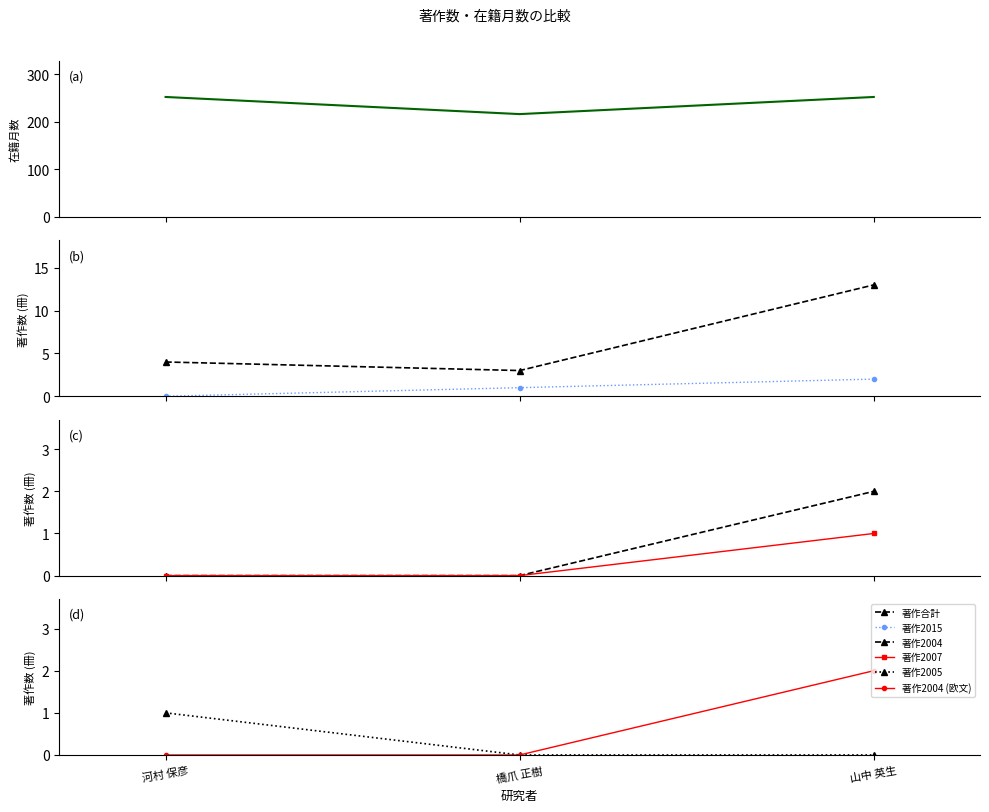

At which category does the chart reach its minimum across all series?

河村 保彦